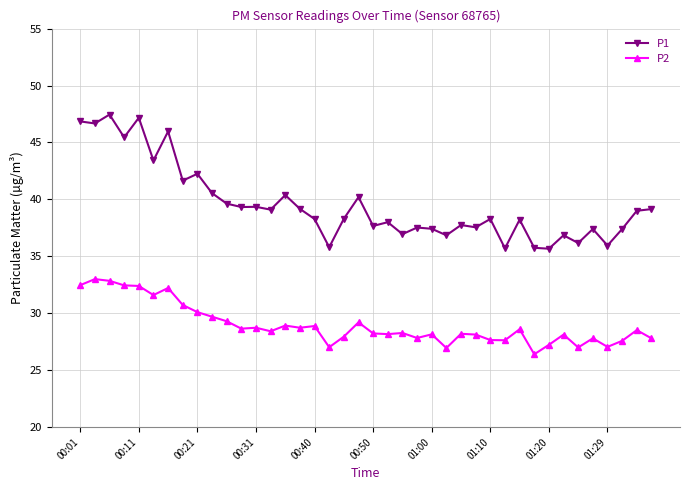

What is the difference between the maximum and minimum values in the P2 series?

6.6